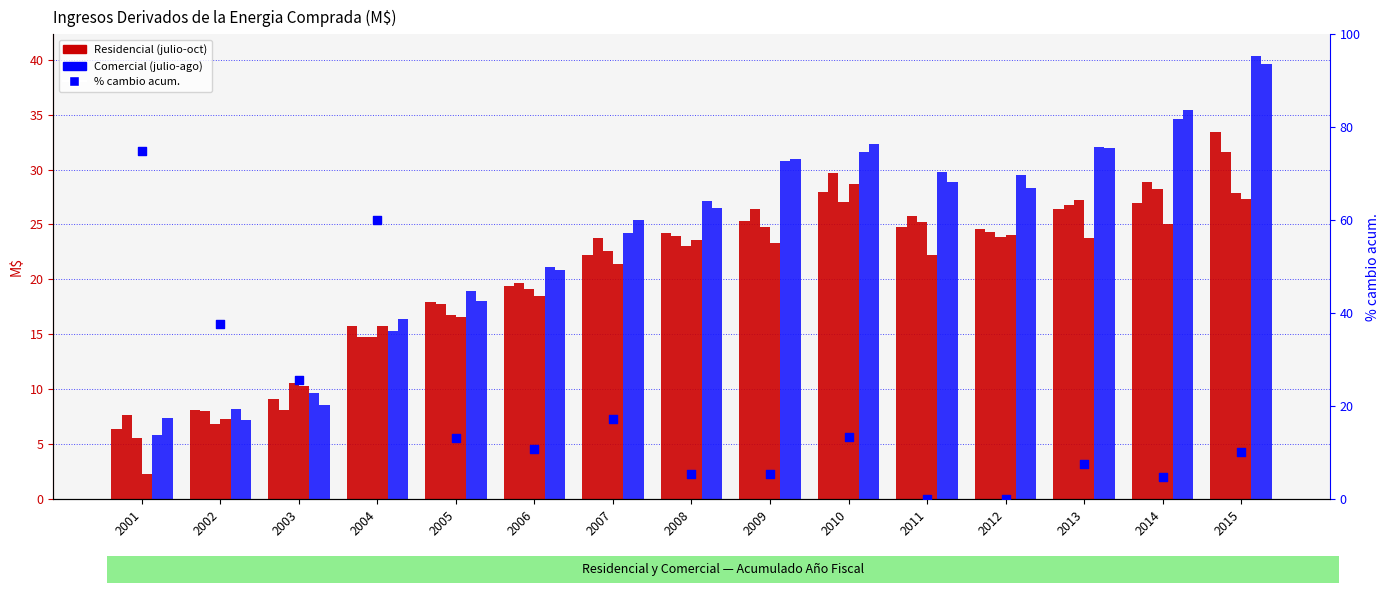

At which category is the sum across all series the highest?

2015